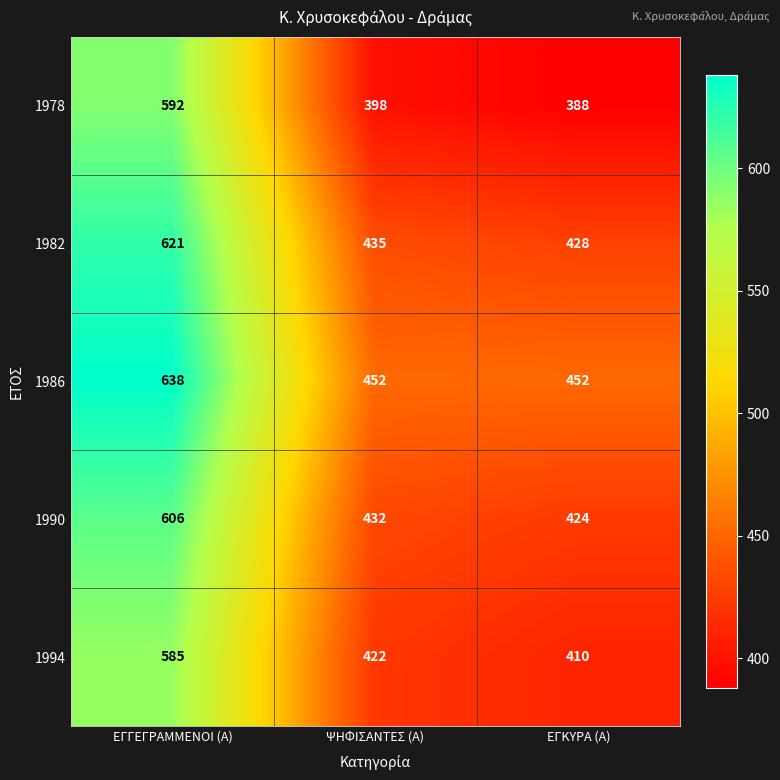

What is the total value across all series at ΨΗΦΙΣΑΝΤΕΣ (Α)?

2139